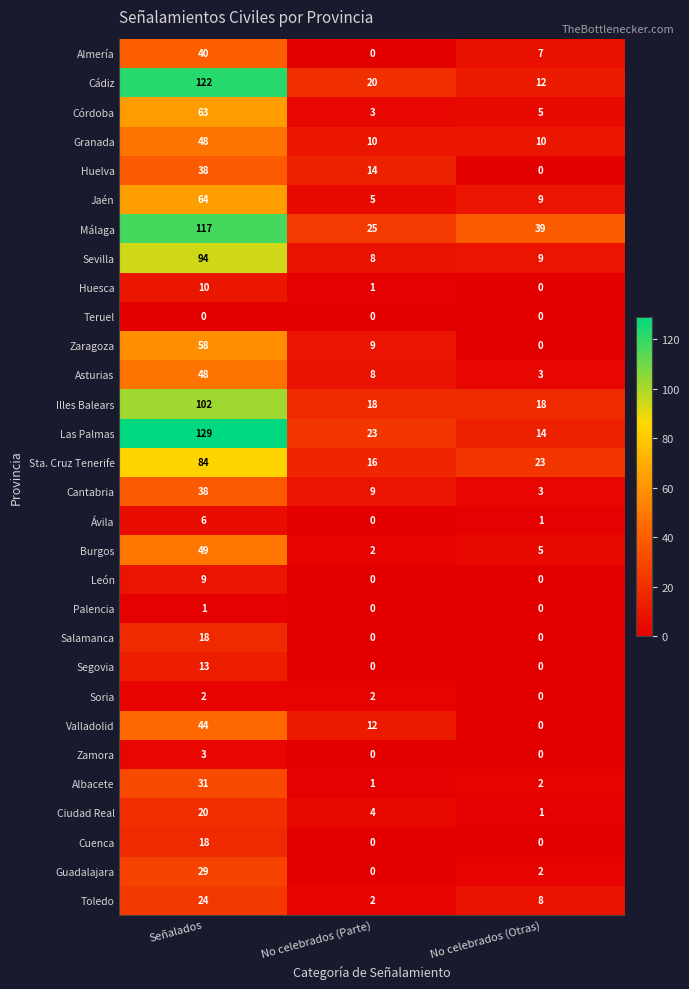

At which label does Huesca reach its minimum?

No celebrados (Otras)